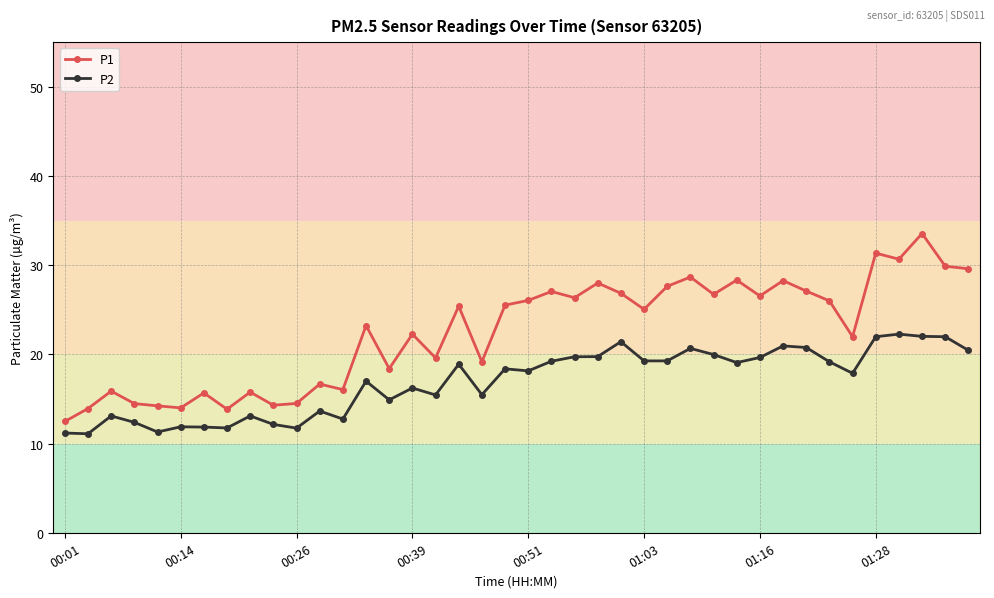

What is the value of the P2 point at the 16th from the left?

16.2